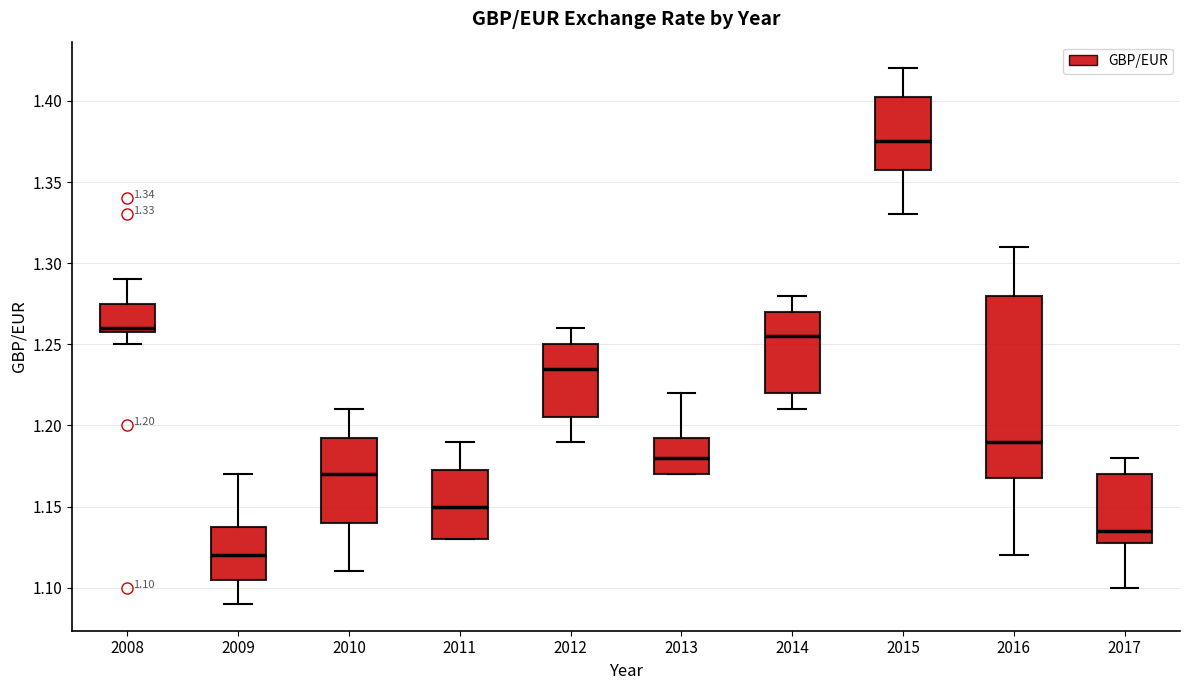

Which box has the lowest median line?

2009